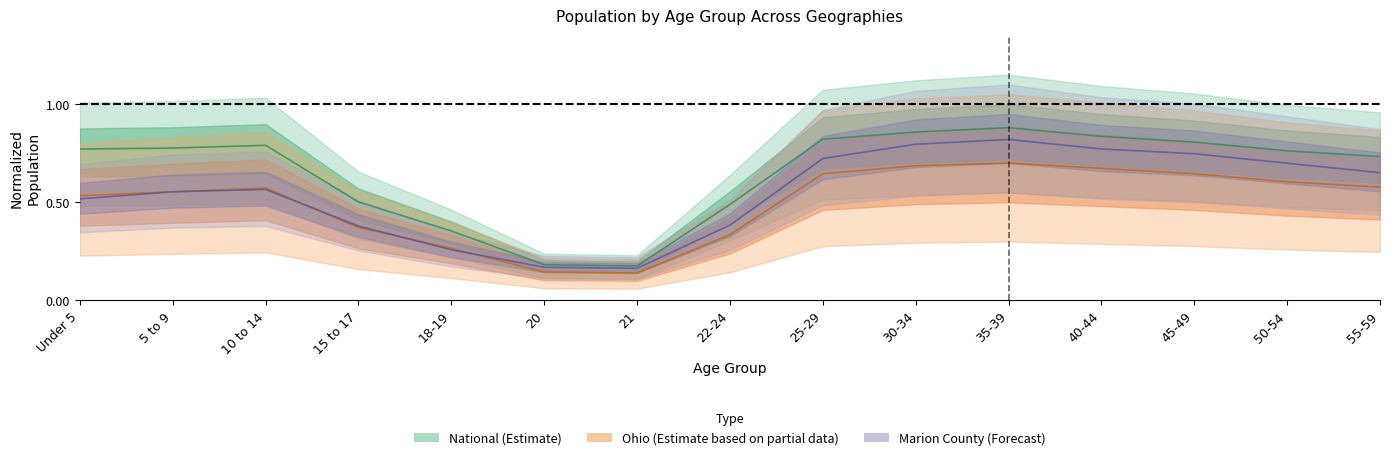

At how many categories does at least one series exceed 0?

15